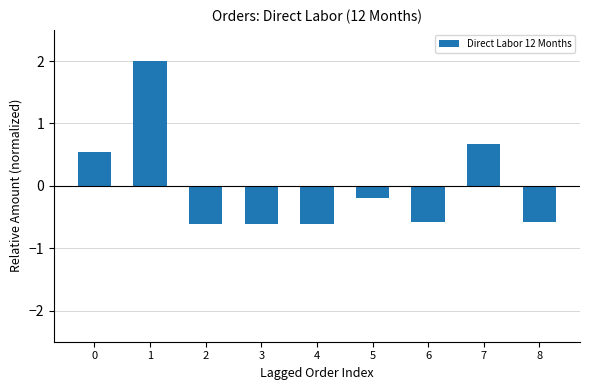

The value at 0 is 0.5. True or false?

True